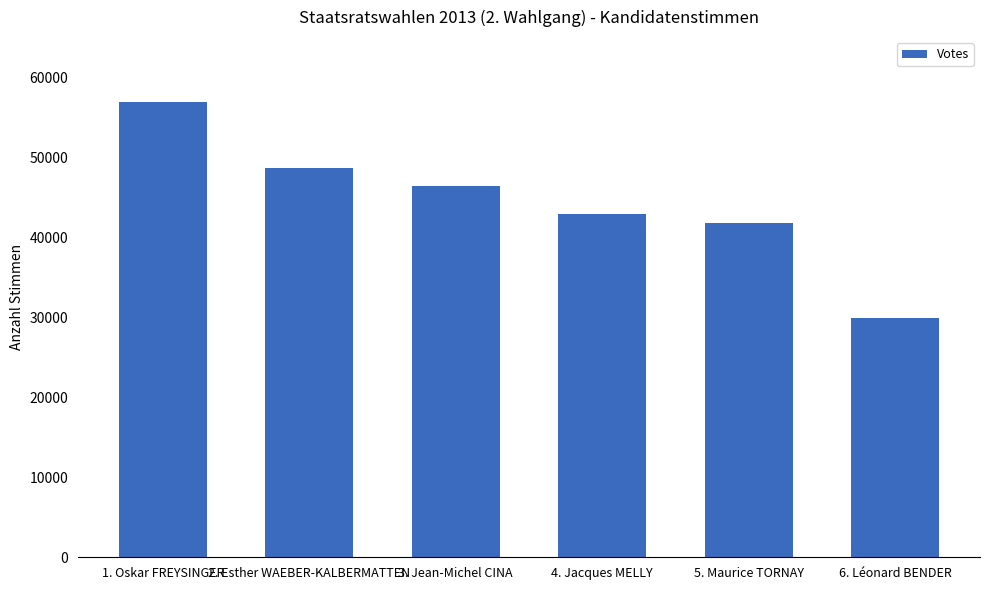

The value at 2. Esther WAEBER-KALBERMATTEN is 48602. True or false?

True